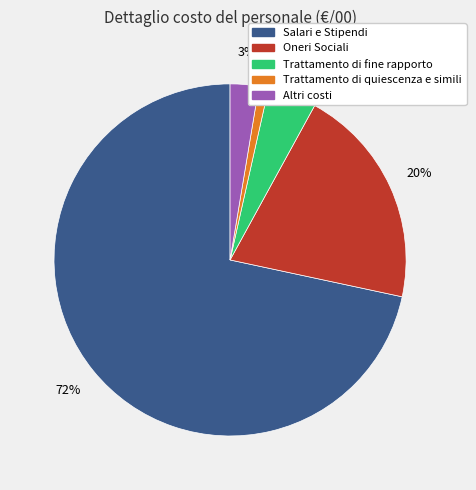

How many segments does this pie chart have?

5